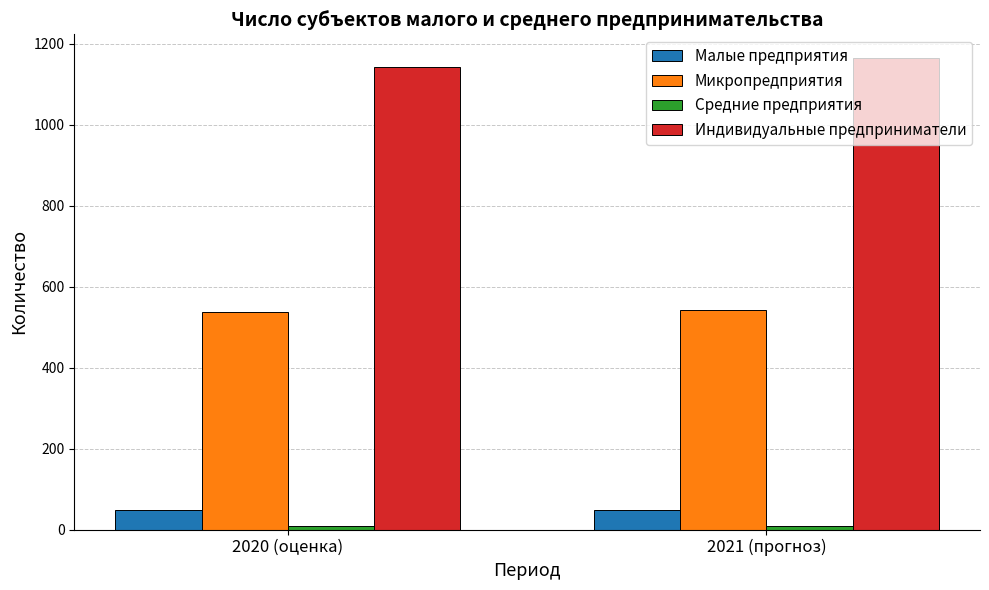

The Микропредприятия series shows 542 at 2021 (прогноз). True or false?

True